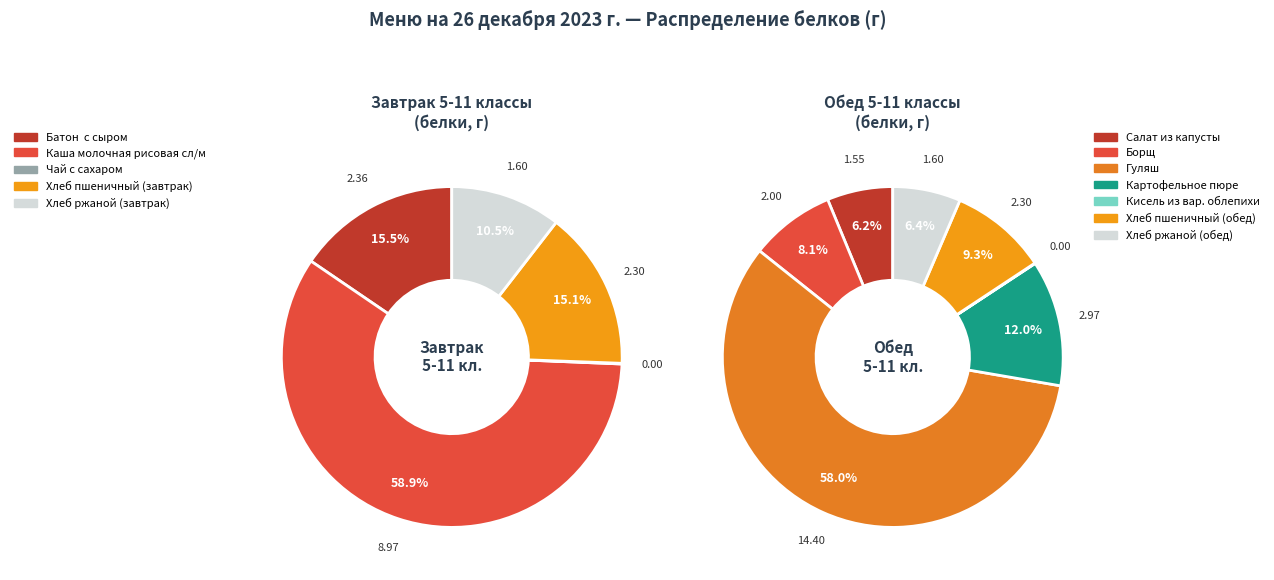

Which category has the smallest portion of the pie?

Чай с сахаром